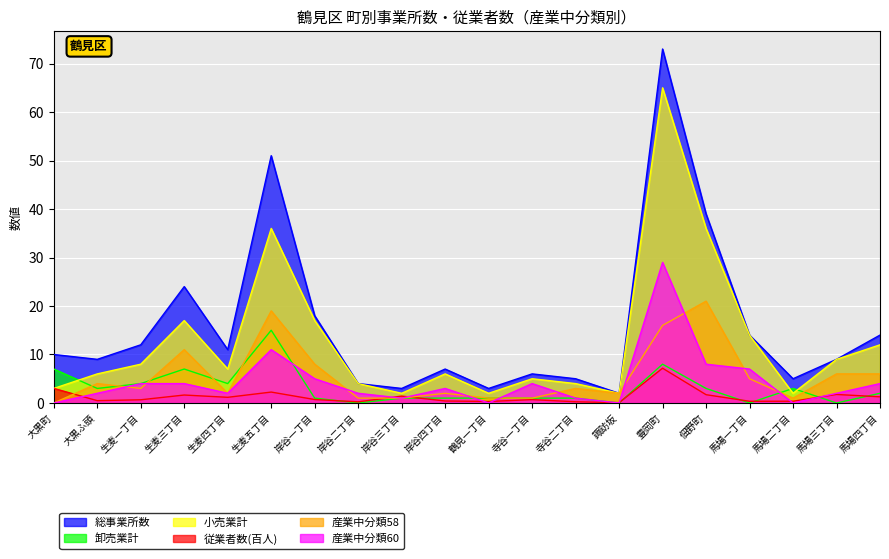

Does the chart display data point markers on the line(s)?

No